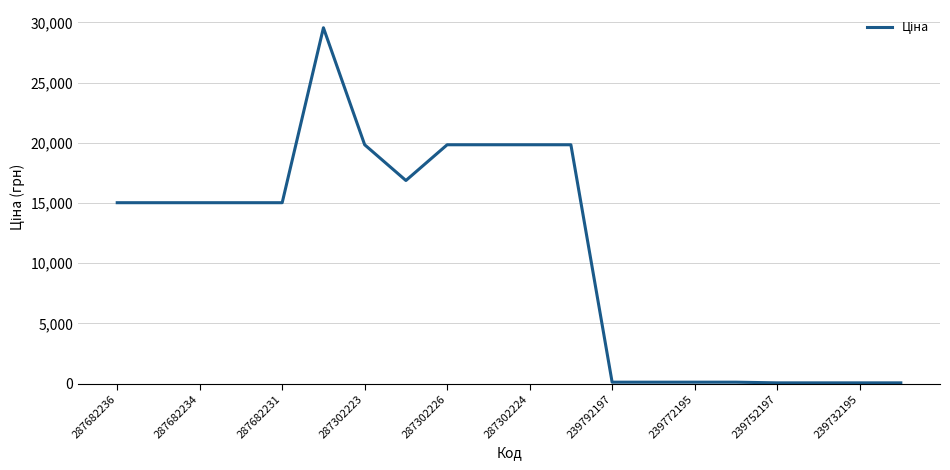

What is the difference between the maximum and minimum values?

29492.3